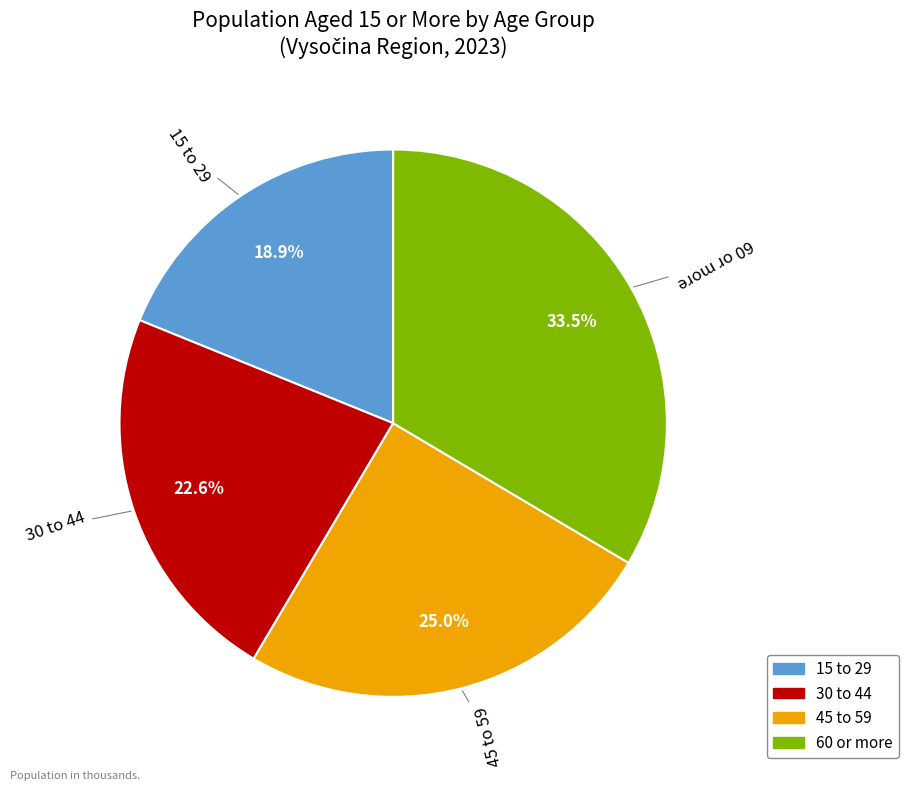

What is the smallest slice in the pie chart?

15 to 29